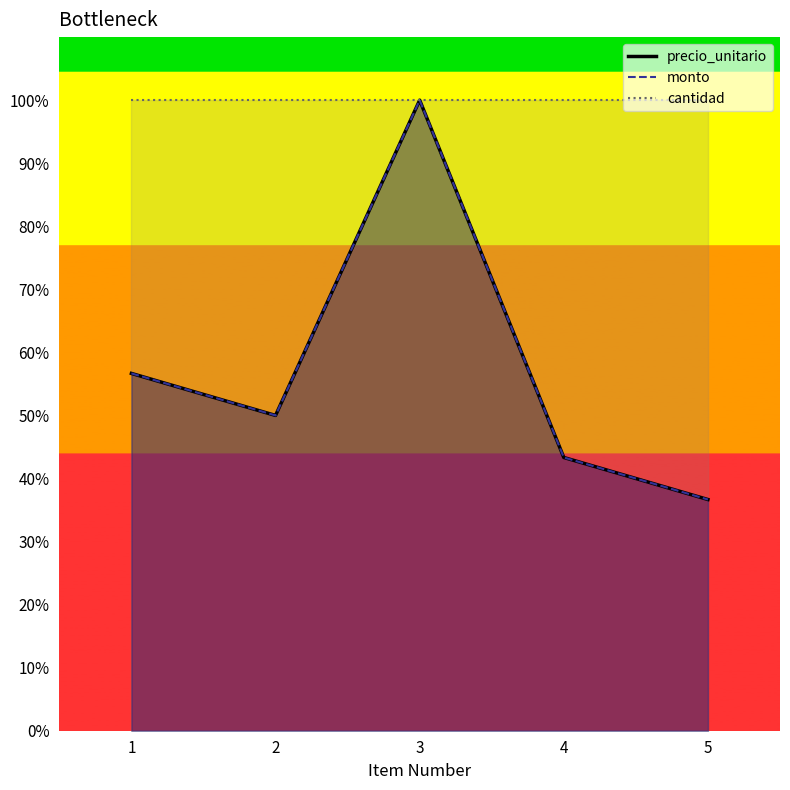

How many data points does each series have?

5